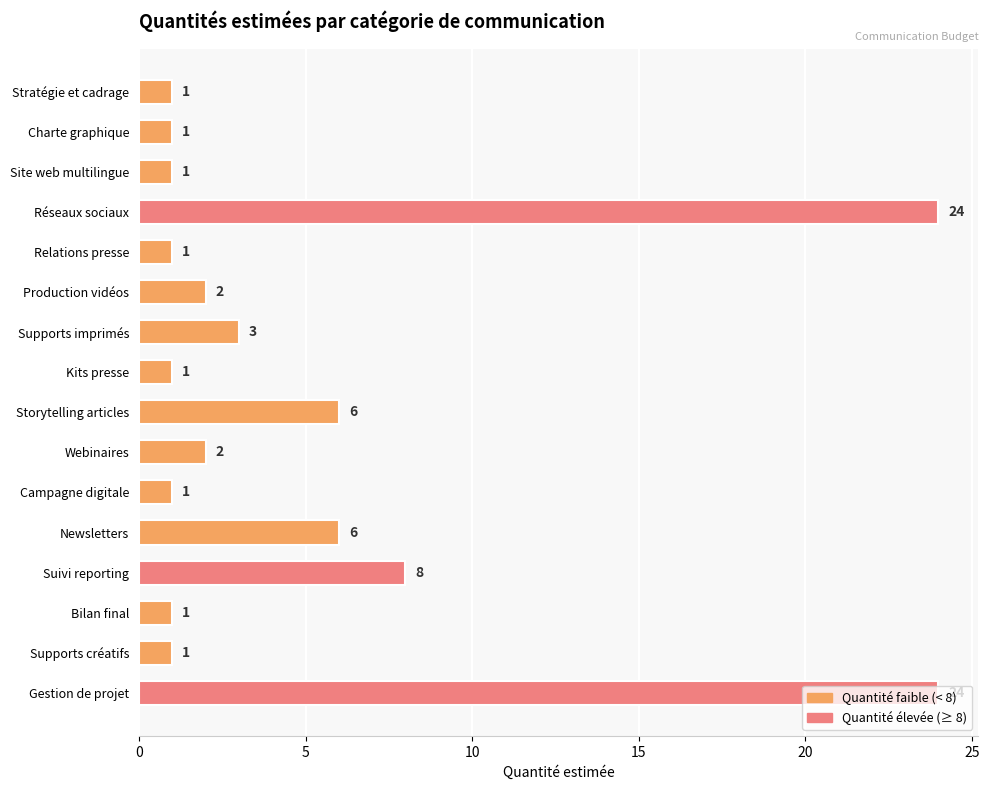

Which has a higher value, Production vidéos or Charte graphique?

Production vidéos